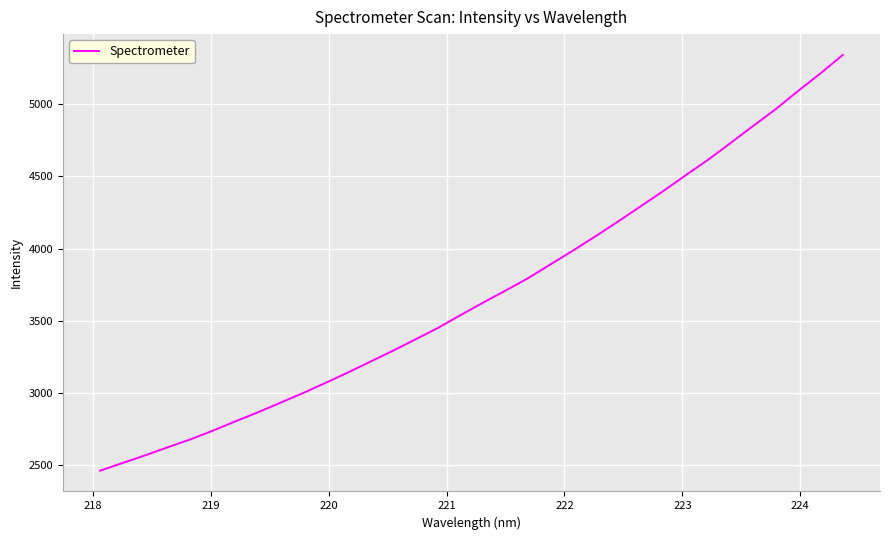

What is the minimum value shown in the chart?

2459.7